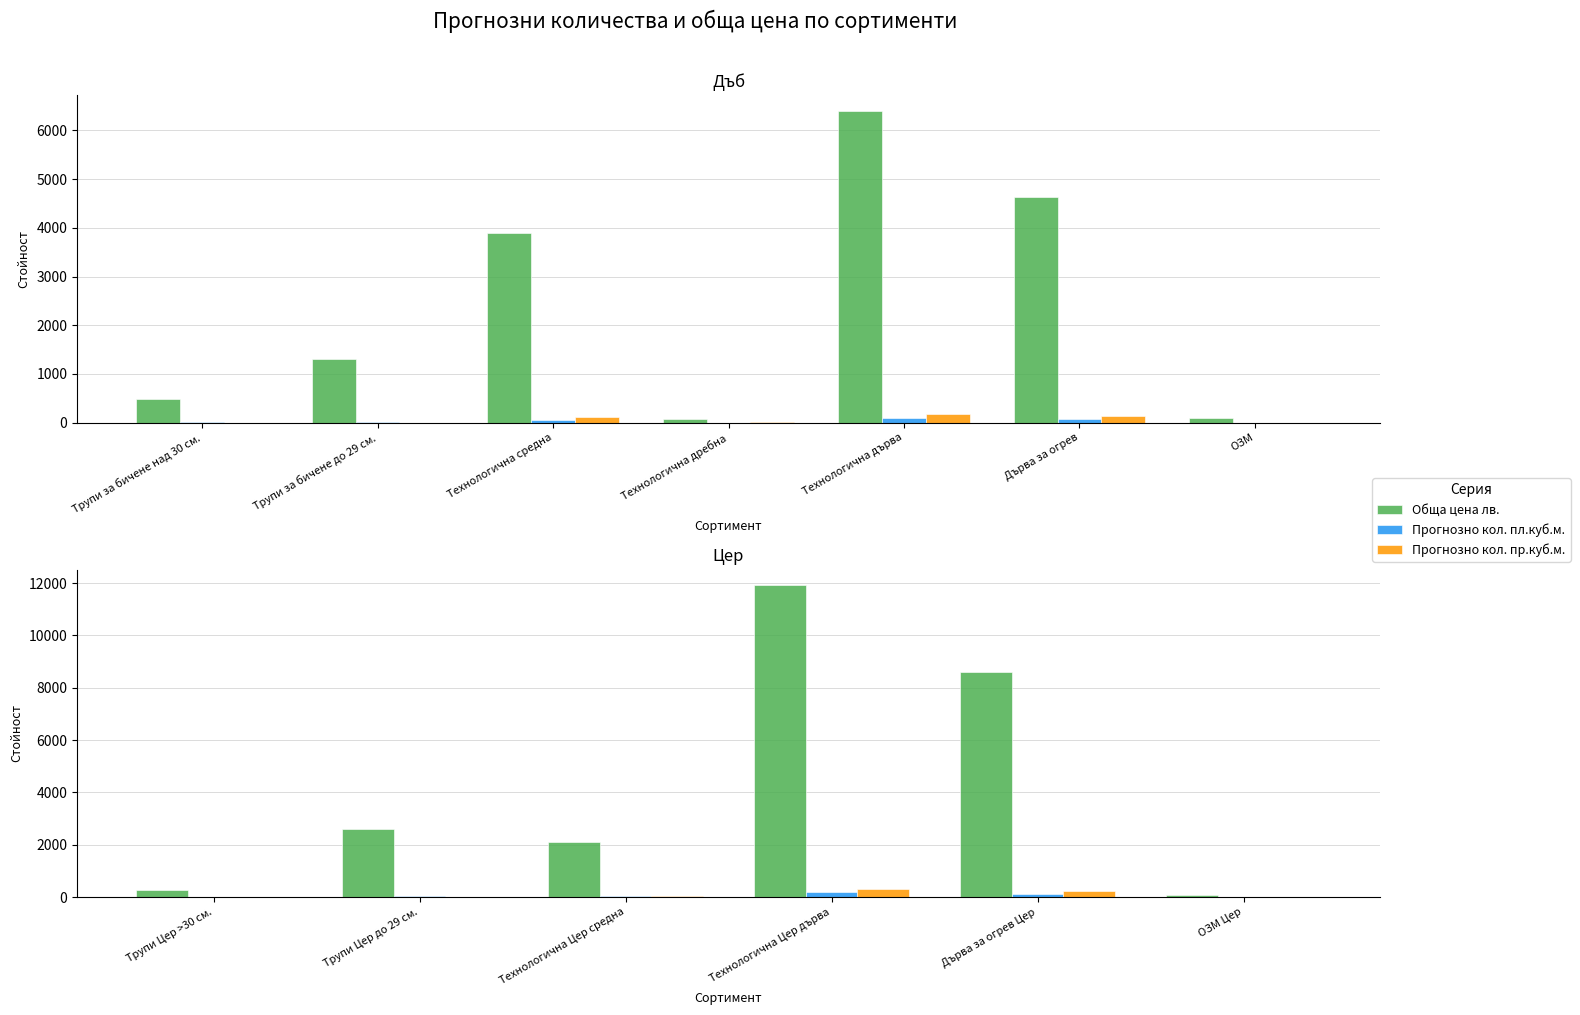

Which series has the largest total across all categories?

Обща цена лв.